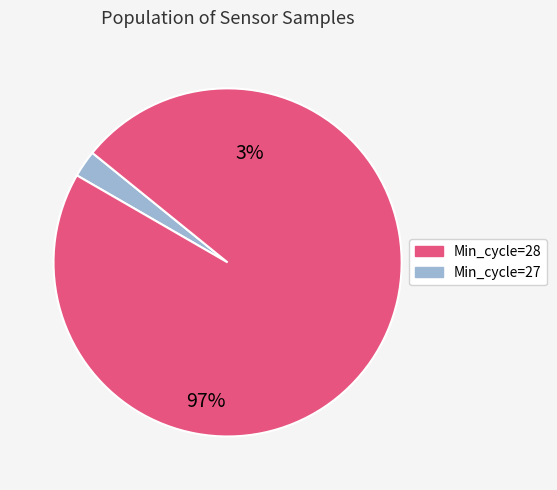

Is there any slice that represents more than half of the pie?

Yes